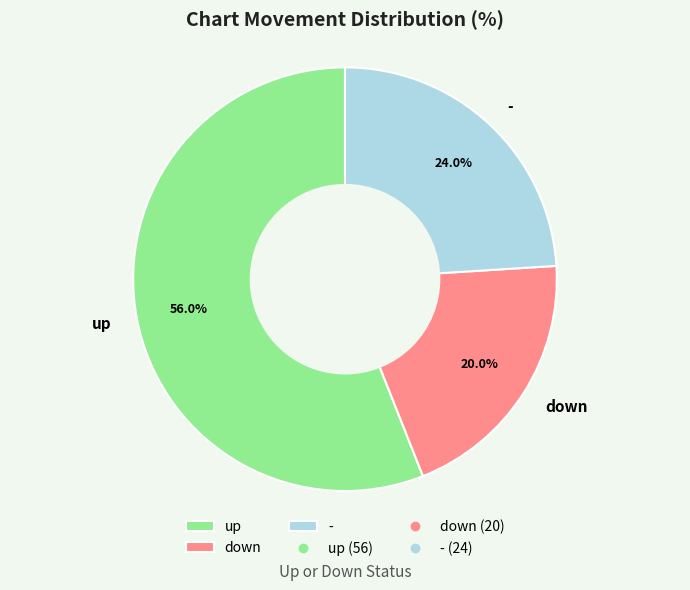

What portion of the pie excludes down?

80.0%